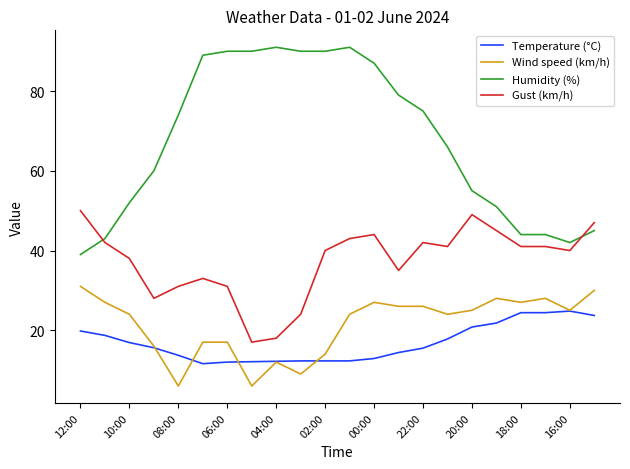

True or false: Gust (km/h) and Temperature (°C) intersect in this chart.

False